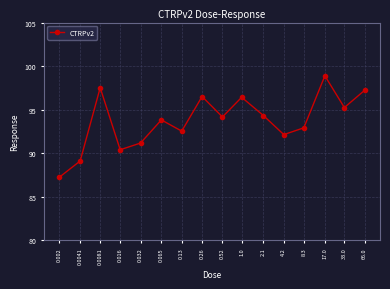

How many points are lower than both their immediate neighbors (excluding endpoints)?

5